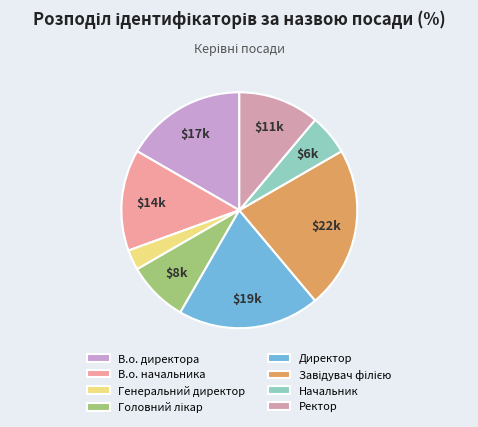

To the nearest percent, what is the difference between the largest and smallest slice percentages?

19%